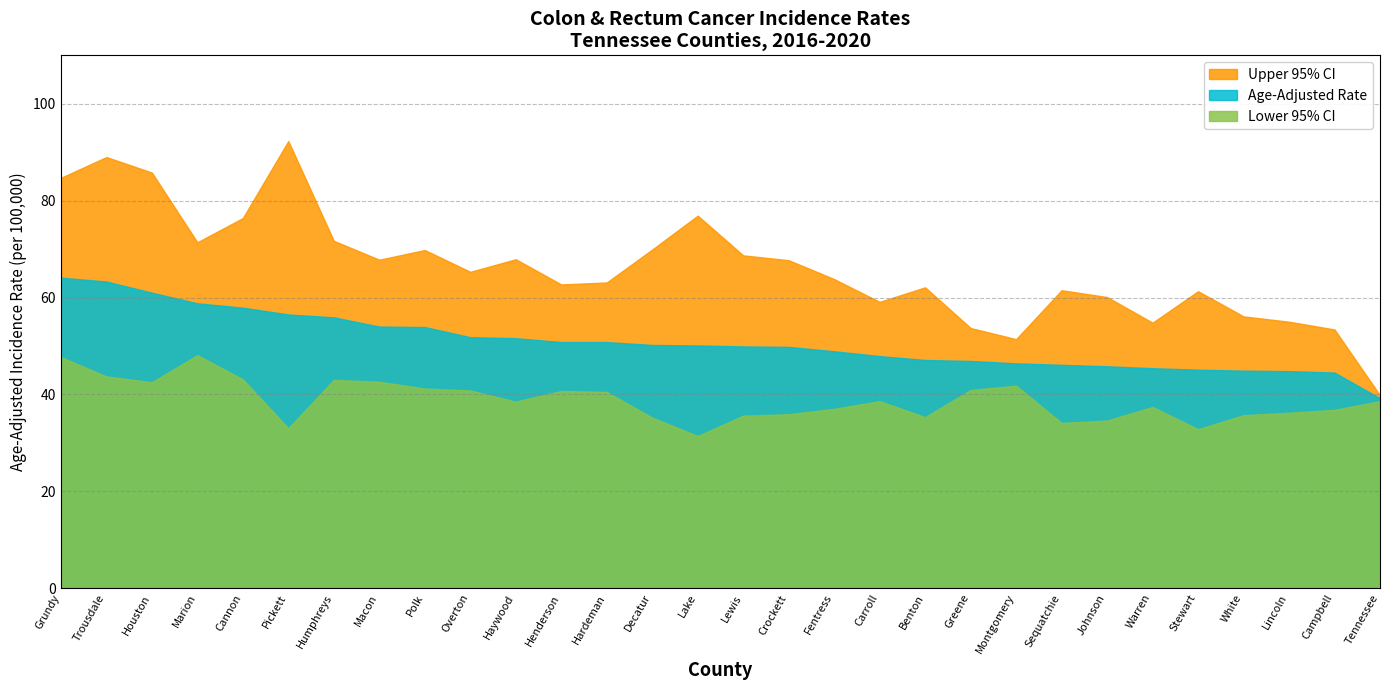

At how many categories does at least one series exceed 63?

17